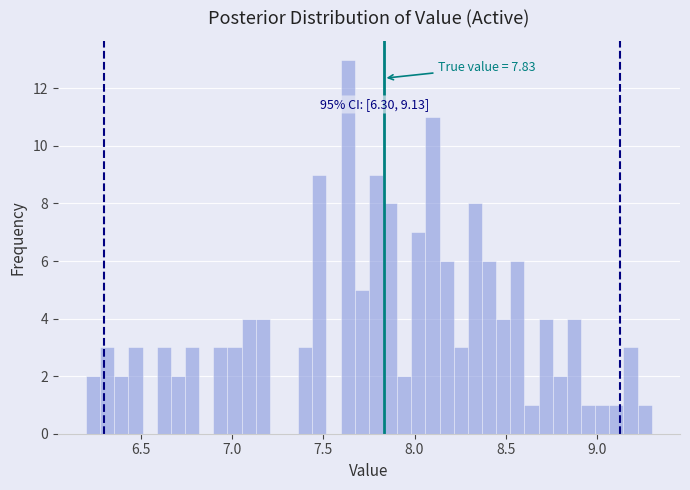

Read against the x-axis, roughly where is the centre of the tallest bar?

7.65